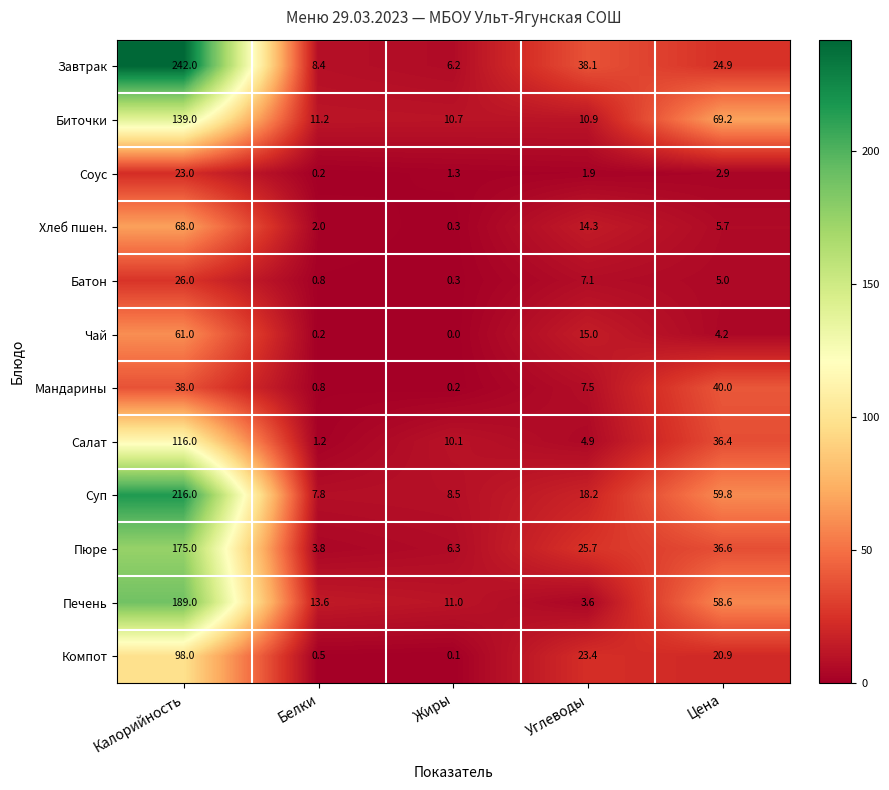

Is it true that Пюре equals 39.9 at Углеводы?

False